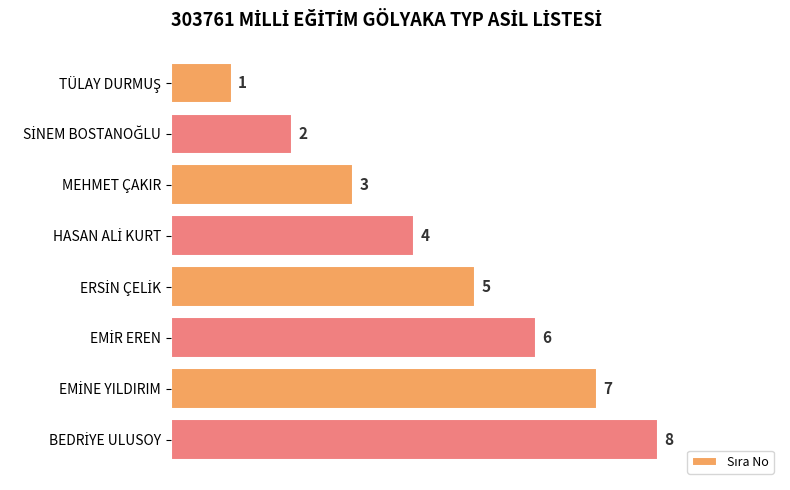

How many values are between 3 and 7?

5